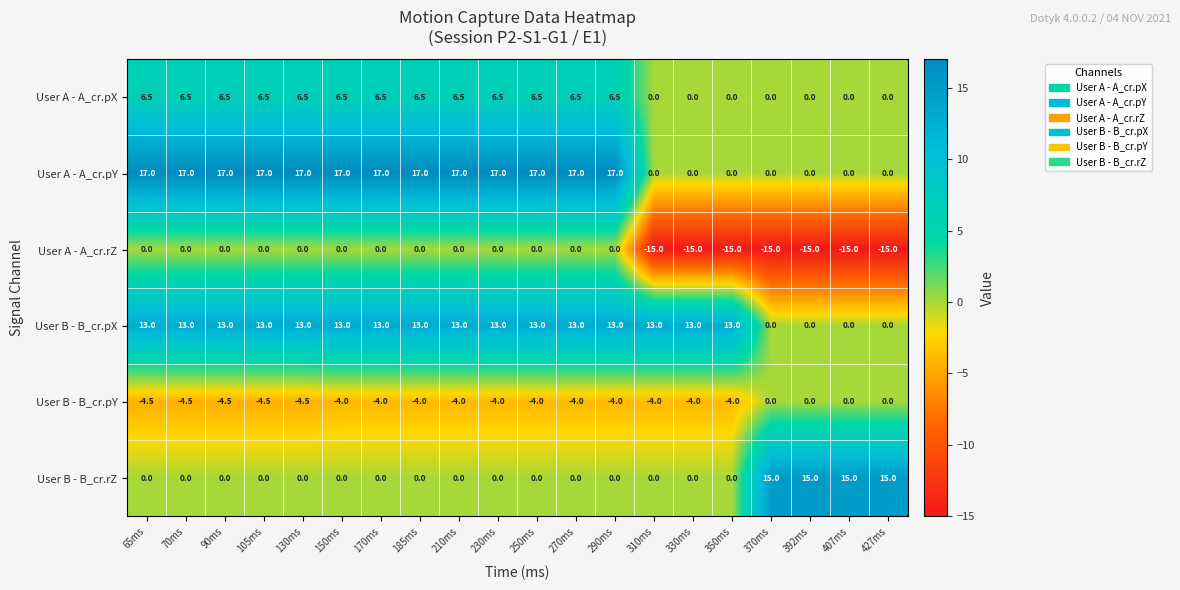

The User A - A_cr.rZ series shows 0.0 at 230ms. True or false?

True